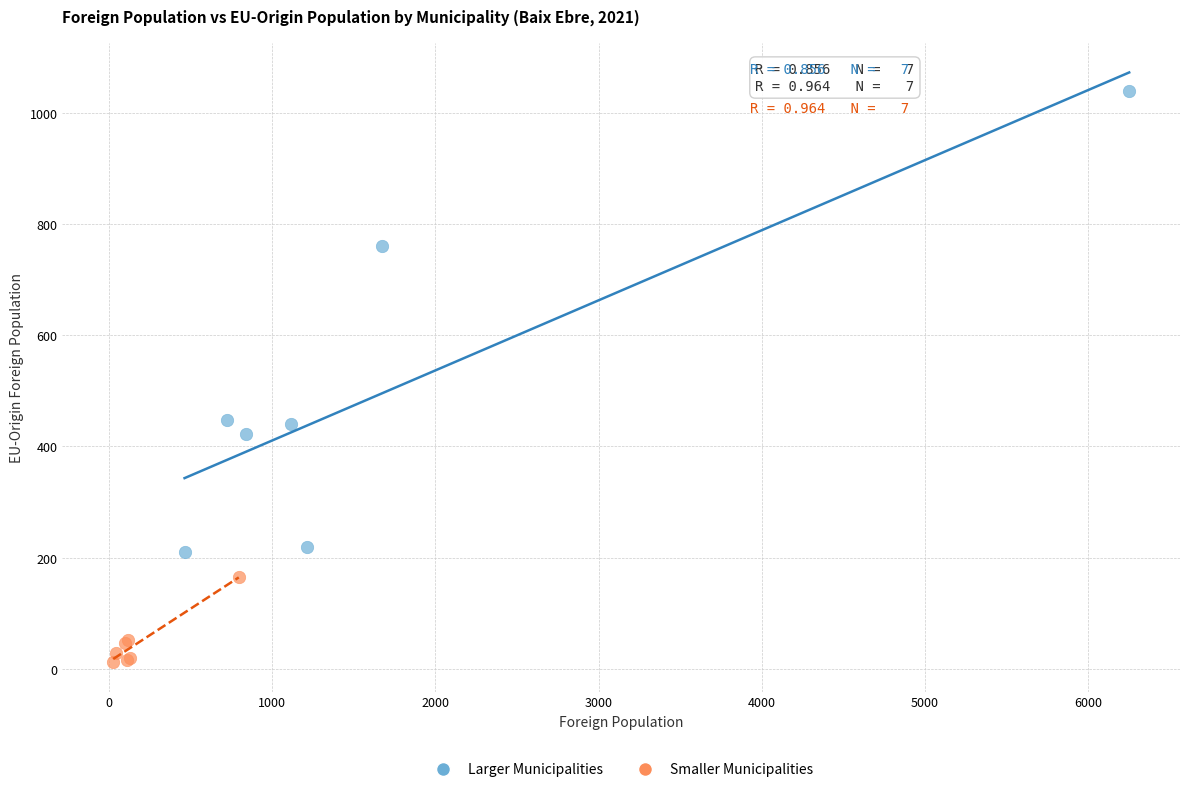

Which series reaches the maximum Y coordinate?

Larger Municipalities